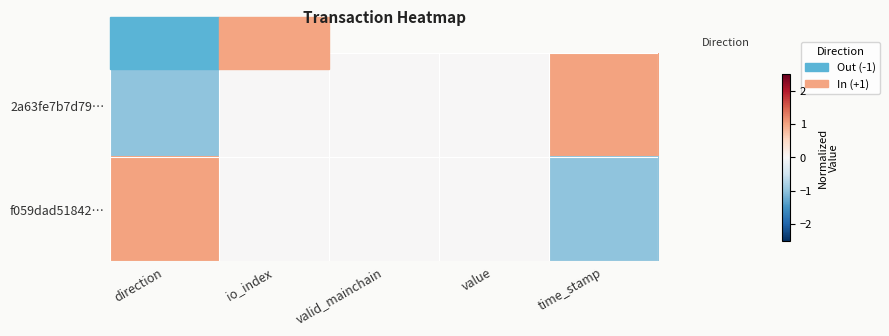

Rank the series at direction from highest to lowest value.

f059dad51842…, 2a63fe7b7d79…